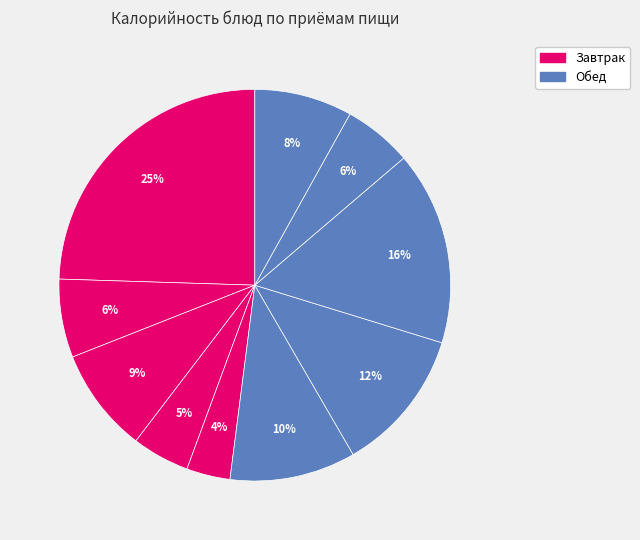

Is there a majority slice in this chart?

No